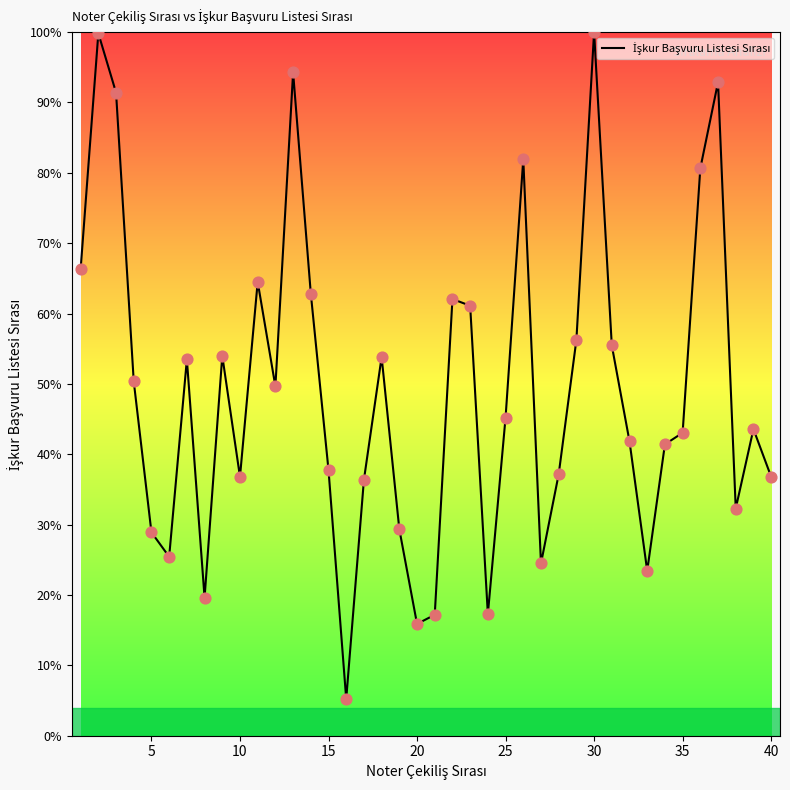

What is the difference between the maximum and minimum values?

94.8